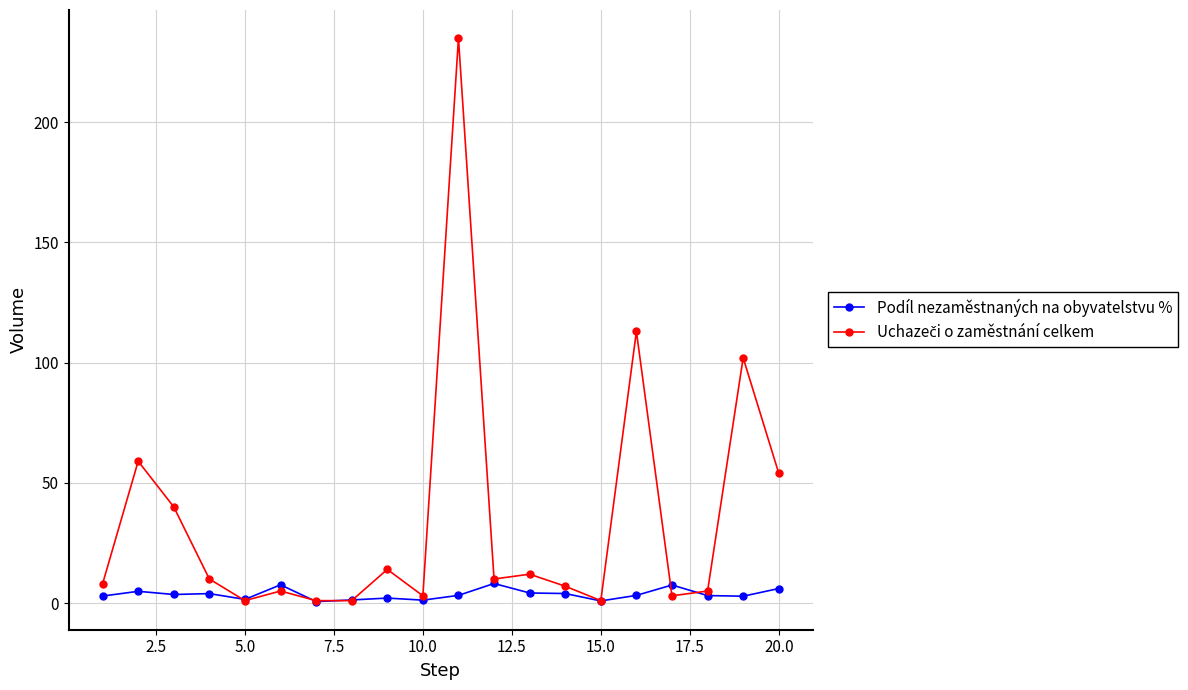

At how many categories does at least one series exceed 71?

3